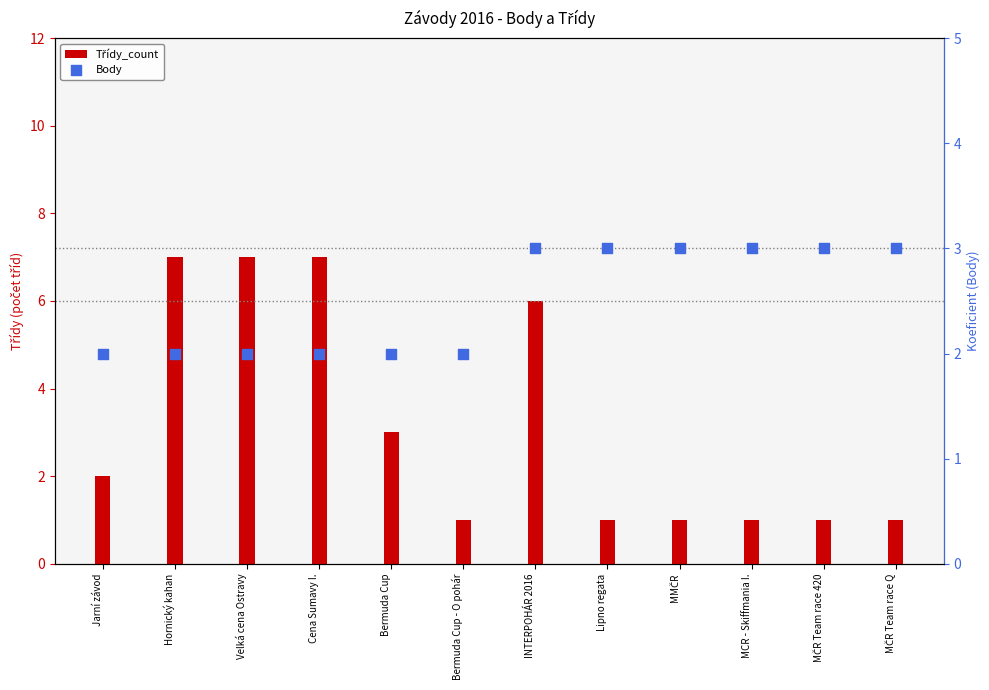

Which series contains the lowest Y value?

Třídy_count